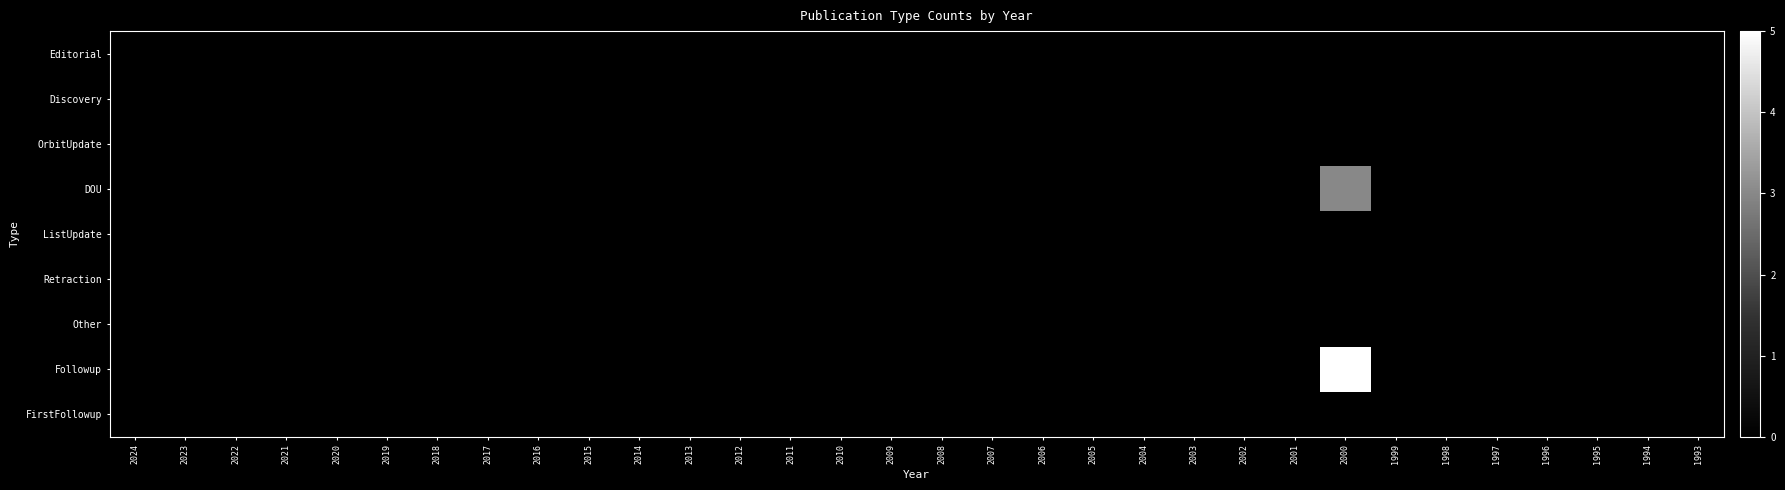

Reading left to right, what are all the values shown in this chart?

Editorial: 2024=0	2023=0	2022=0	2021=0	2020=0	2019=0	2018=0	2017=0	2016=0	2015=0	2014=0	2013=0	2012=0	2011=0	2010=0	2009=0	2008=0	2007=0	2006=0	2005=0	2004=0	2003=0	2002=0	2001=0	2000=0	1999=0	1998=0	1997=0	1996=0	1995=0	1994=0	1993=0
Discovery: 2024=0	2023=0	2022=0	2021=0	2020=0	2019=0	2018=0	2017=0	2016=0	2015=0	2014=0	2013=0	2012=0	2011=0	2010=0	2009=0	2008=0	2007=0	2006=0	2005=0	2004=0	2003=0	2002=0	2001=0	2000=0	1999=0	1998=0	1997=0	1996=0	1995=0	1994=0	1993=0
OrbitUpdate: 2024=0	2023=0	2022=0	2021=0	2020=0	2019=0	2018=0	2017=0	2016=0	2015=0	2014=0	2013=0	2012=0	2011=0	2010=0	2009=0	2008=0	2007=0	2006=0	2005=0	2004=0	2003=0	2002=0	2001=0	2000=0	1999=0	1998=0	1997=0	1996=0	1995=0	1994=0	1993=0
DOU: 2024=0	2023=0	2022=0	2021=0	2020=0	2019=0	2018=0	2017=0	2016=0	2015=0	2014=0	2013=0	2012=0	2011=0	2010=0	2009=0	2008=0	2007=0	2006=0	2005=0	2004=0	2003=0	2002=0	2001=0	2000=3	1999=0	1998=0	1997=0	1996=0	1995=0	1994=0	1993=0
ListUpdate: 2024=0	2023=0	2022=0	2021=0	2020=0	2019=0	2018=0	2017=0	2016=0	2015=0	2014=0	2013=0	2012=0	2011=0	2010=0	2009=0	2008=0	2007=0	2006=0	2005=0	2004=0	2003=0	2002=0	2001=0	2000=0	1999=0	1998=0	1997=0	1996=0	1995=0	1994=0	1993=0
Retraction: 2024=0	2023=0	2022=0	2021=0	2020=0	2019=0	2018=0	2017=0	2016=0	2015=0	2014=0	2013=0	2012=0	2011=0	2010=0	2009=0	2008=0	2007=0	2006=0	2005=0	2004=0	2003=0	2002=0	2001=0	2000=0	1999=0	1998=0	1997=0	1996=0	1995=0	1994=0	1993=0
Other: 2024=0	2023=0	2022=0	2021=0	2020=0	2019=0	2018=0	2017=0	2016=0	2015=0	2014=0	2013=0	2012=0	2011=0	2010=0	2009=0	2008=0	2007=0	2006=0	2005=0	2004=0	2003=0	2002=0	2001=0	2000=0	1999=0	1998=0	1997=0	1996=0	1995=0	1994=0	1993=0
Followup: 2024=0	2023=0	2022=0	2021=0	2020=0	2019=0	2018=0	2017=0	2016=0	2015=0	2014=0	2013=0	2012=0	2011=0	2010=0	2009=0	2008=0	2007=0	2006=0	2005=0	2004=0	2003=0	2002=0	2001=0	2000=5	1999=0	1998=0	1997=0	1996=0	1995=0	1994=0	1993=0
FirstFollowup: 2024=0	2023=0	2022=0	2021=0	2020=0	2019=0	2018=0	2017=0	2016=0	2015=0	2014=0	2013=0	2012=0	2011=0	2010=0	2009=0	2008=0	2007=0	2006=0	2005=0	2004=0	2003=0	2002=0	2001=0	2000=0	1999=0	1998=0	1997=0	1996=0	1995=0	1994=0	1993=0